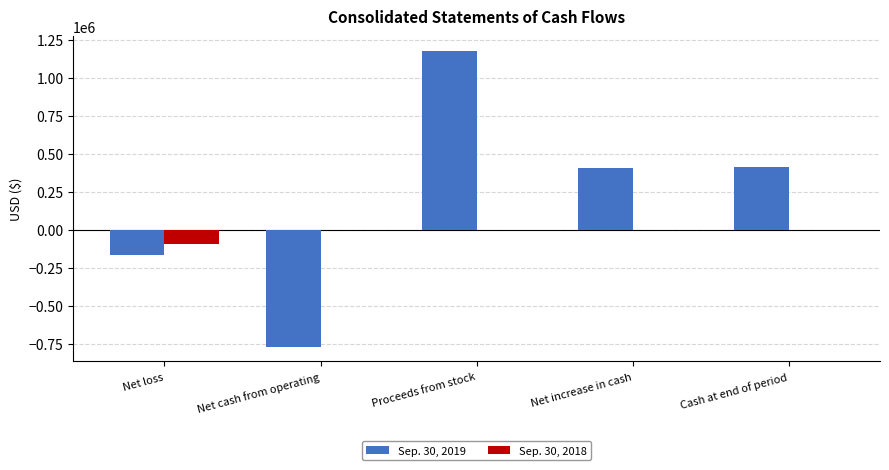

The Sep. 30, 2018 series shows 594 at Net increase in cash. True or false?

True